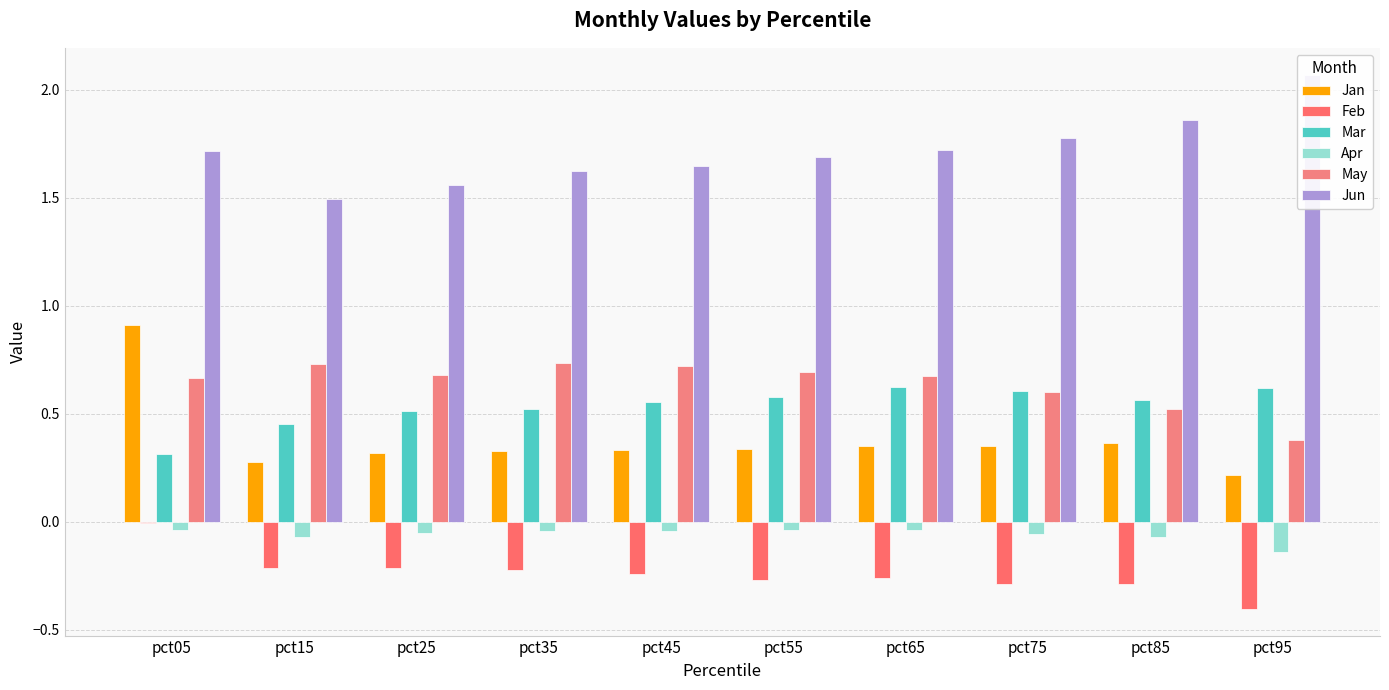

At pct45, list the series in order from largest to smallest.

Jun, May, Mar, Jan, Apr, Feb